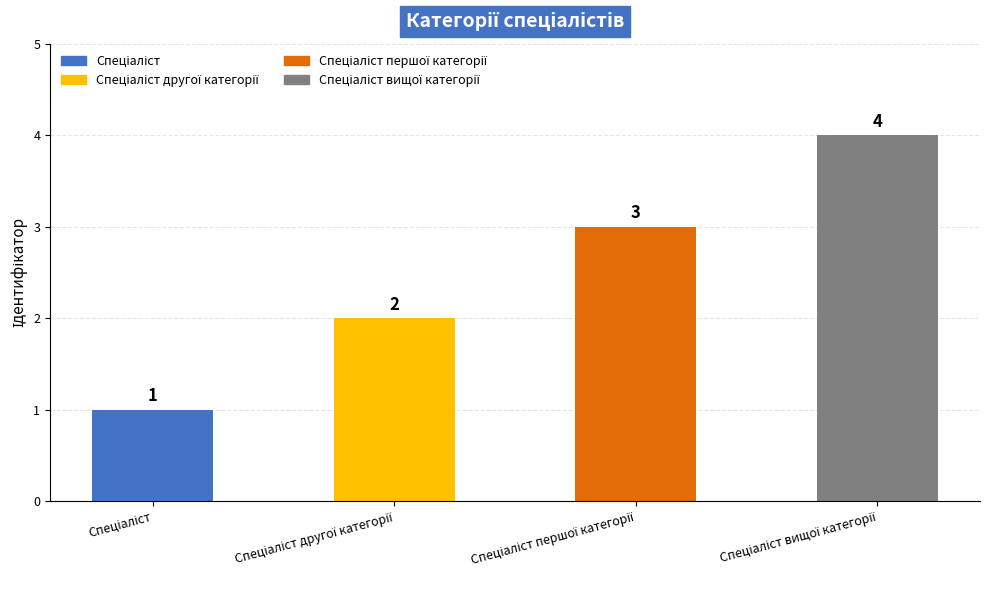

What is the greatest value displayed?

4